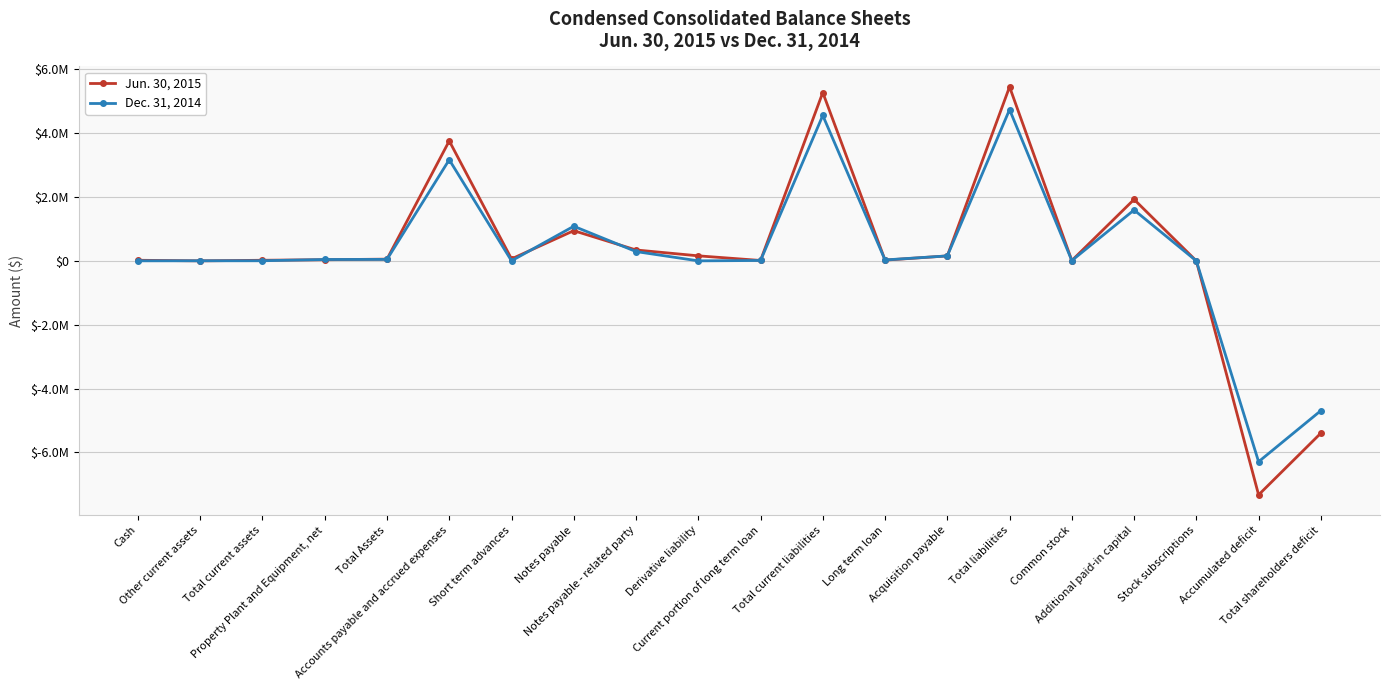

What is the sum of all Jun. 30, 2015 values?

5507073